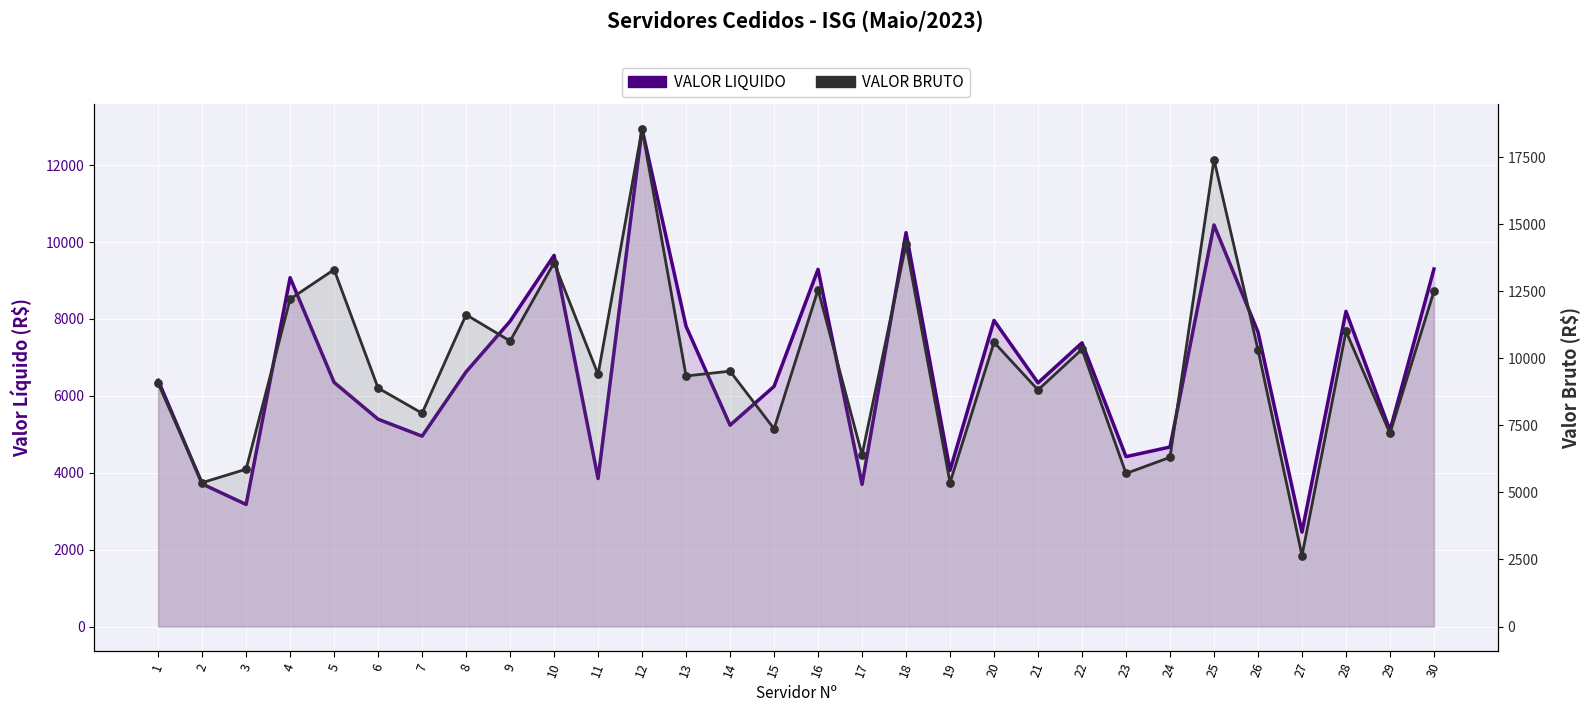

What is the total value across all series at 17?

10098.7